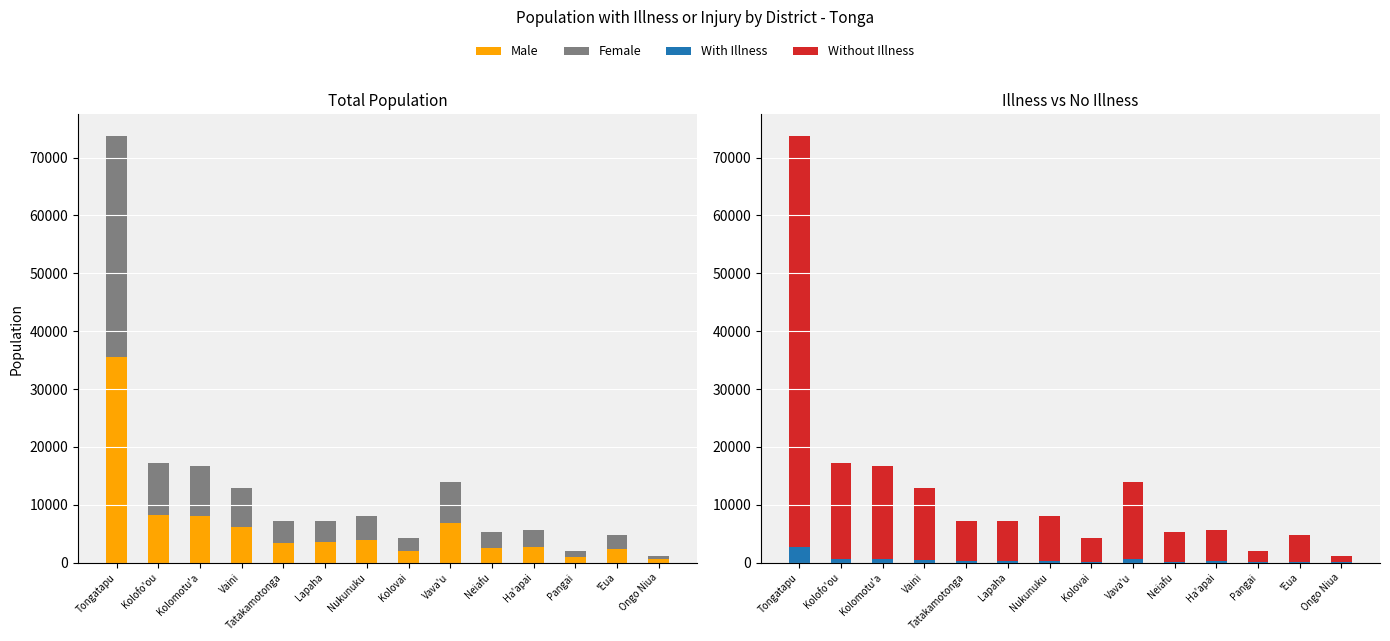

Between Neiafu and Nukunuku, which is larger?

Nukunuku